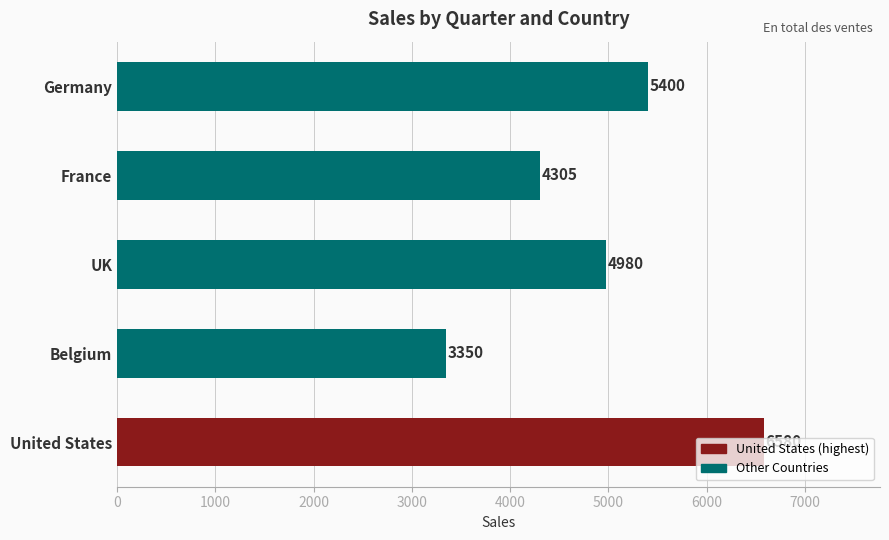

Which category has the lowest value across all series?

Belgium